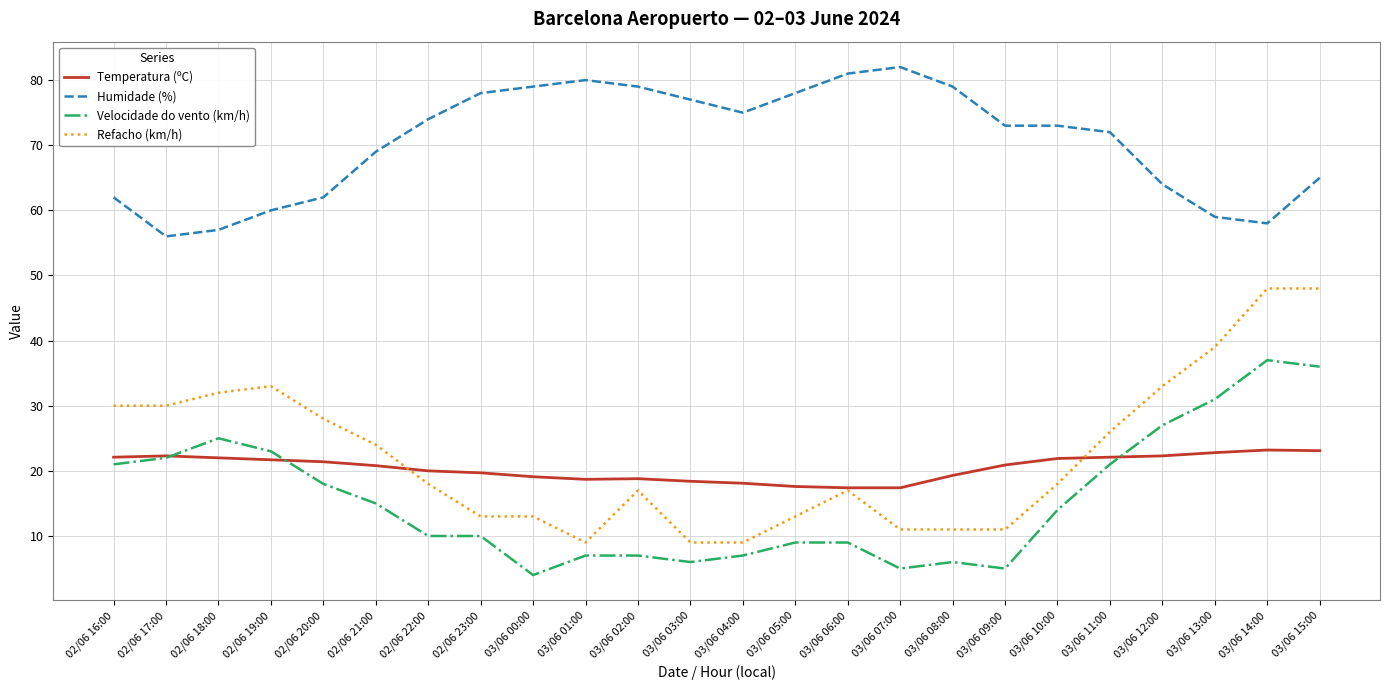

Which series has the widest spread of values?

Refacho (km/h)